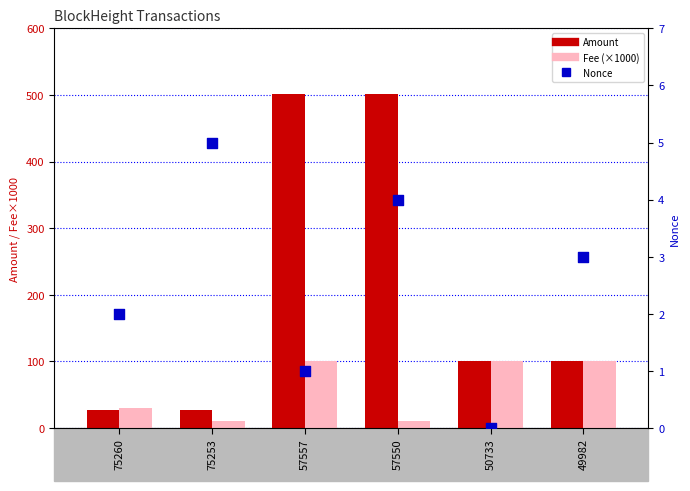

Which series contains the lowest Y value?

Nonce